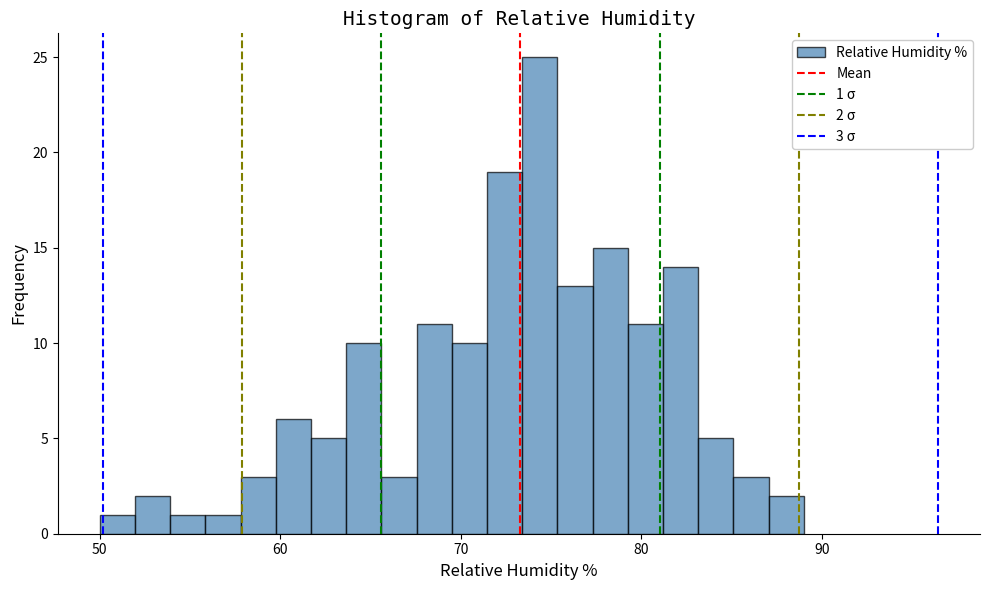

Around what value on the x-axis is the tallest bar? Give the approximate position of its centre, as read against the axis.

74